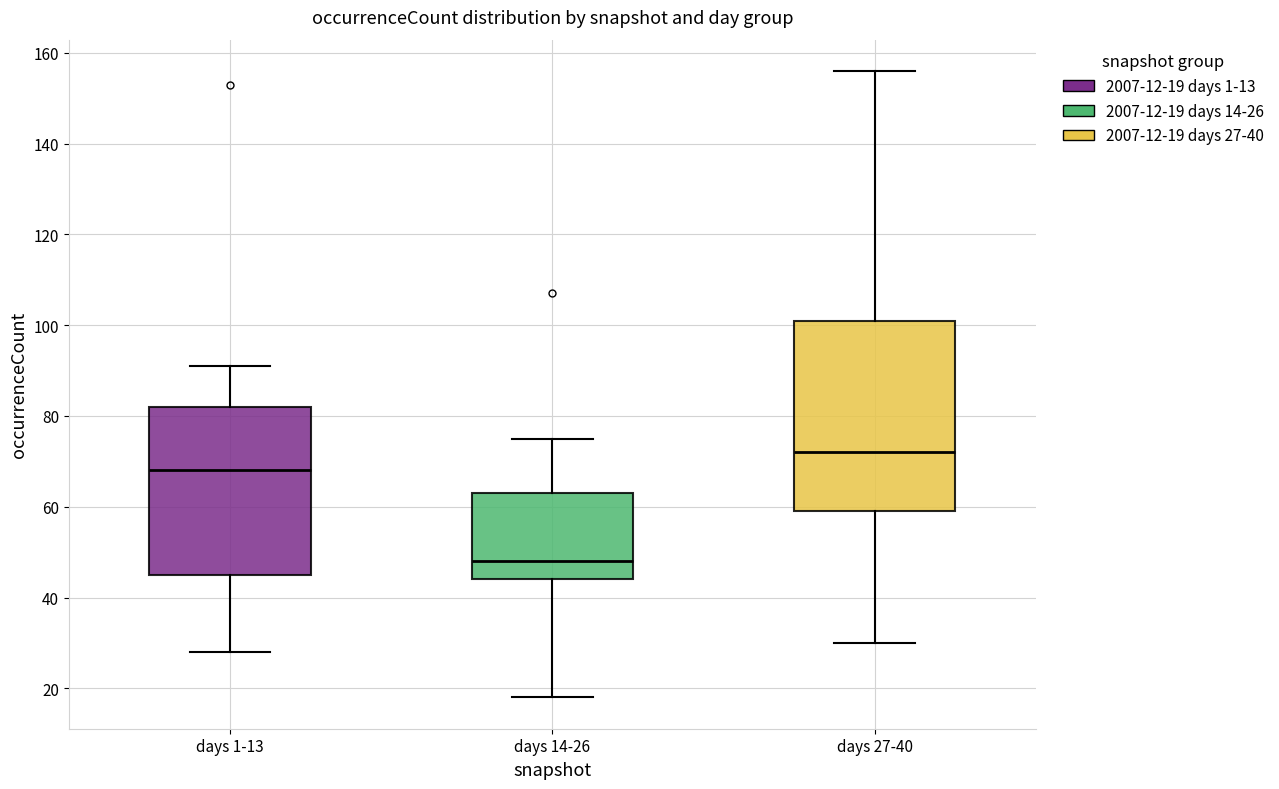

Which box's median line is the highest?

days 27-40